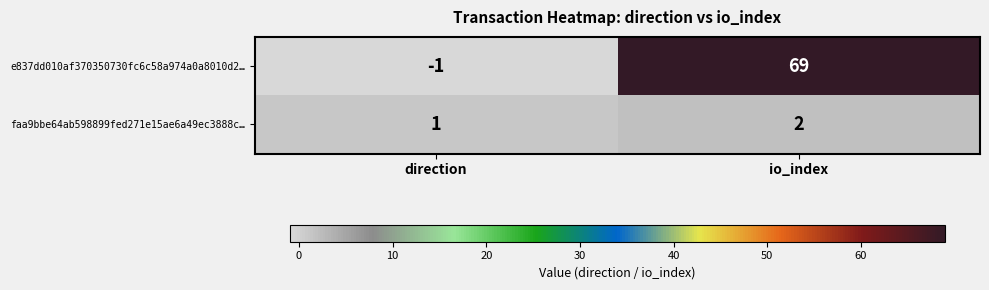

The e837dd010af370350730fc6c58a974a0a8010d2… series shows 0 at direction. True or false?

False